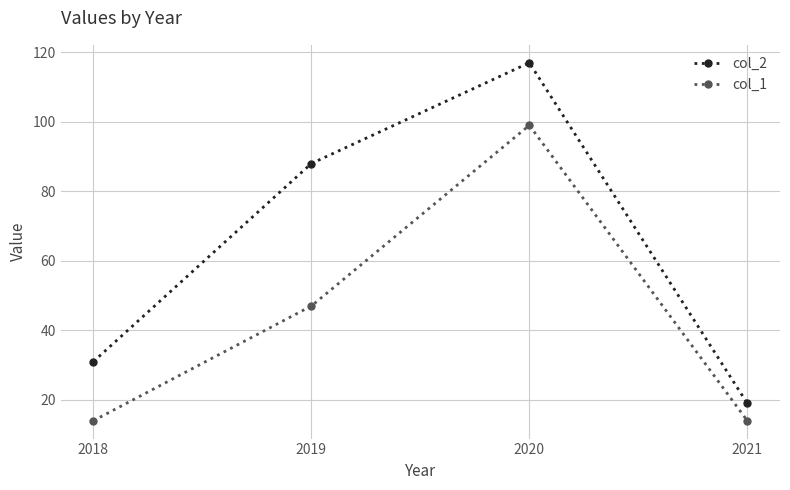

True or false: col_1 and col_2 cross at least once.

False